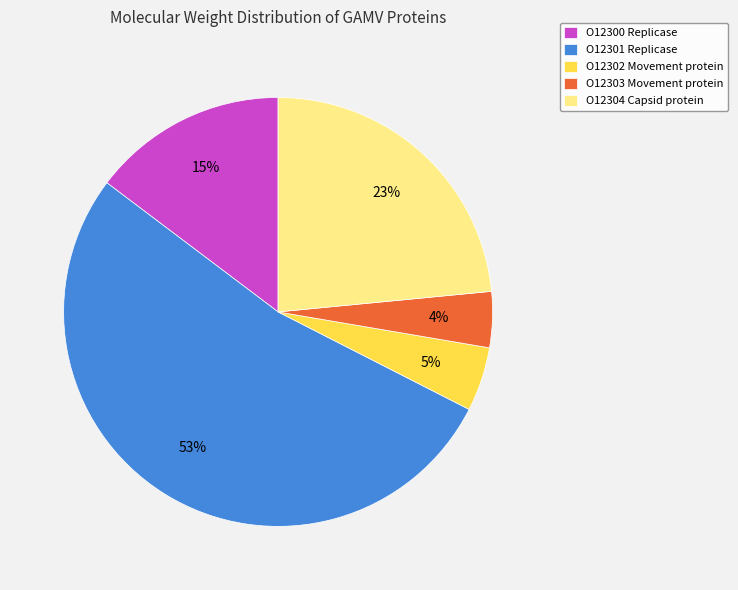

Does any single category account for the majority?

Yes